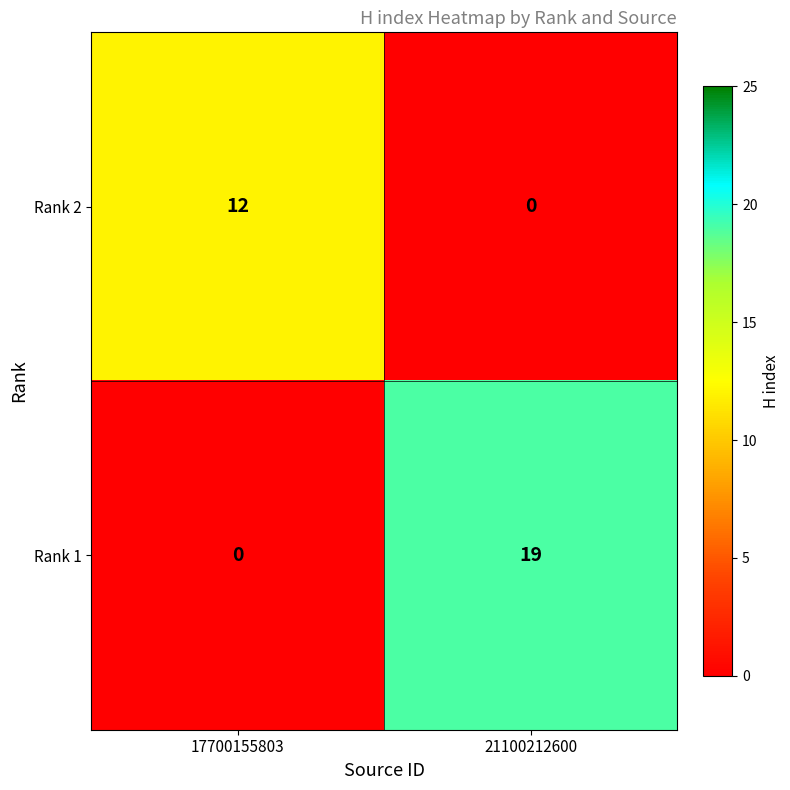

How many data points does each series have?

2